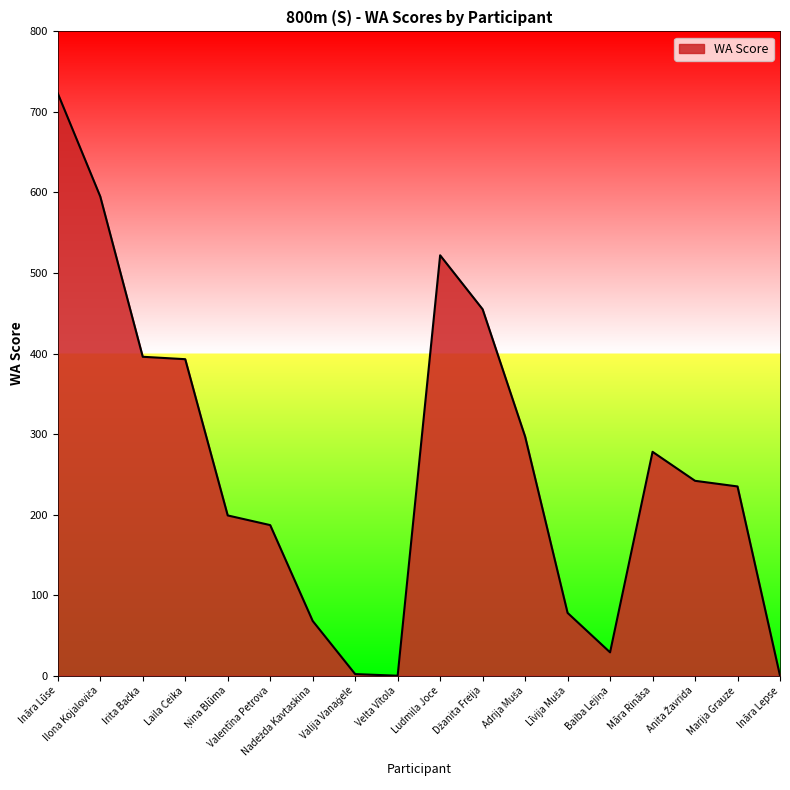

What is the greatest value displayed?

723